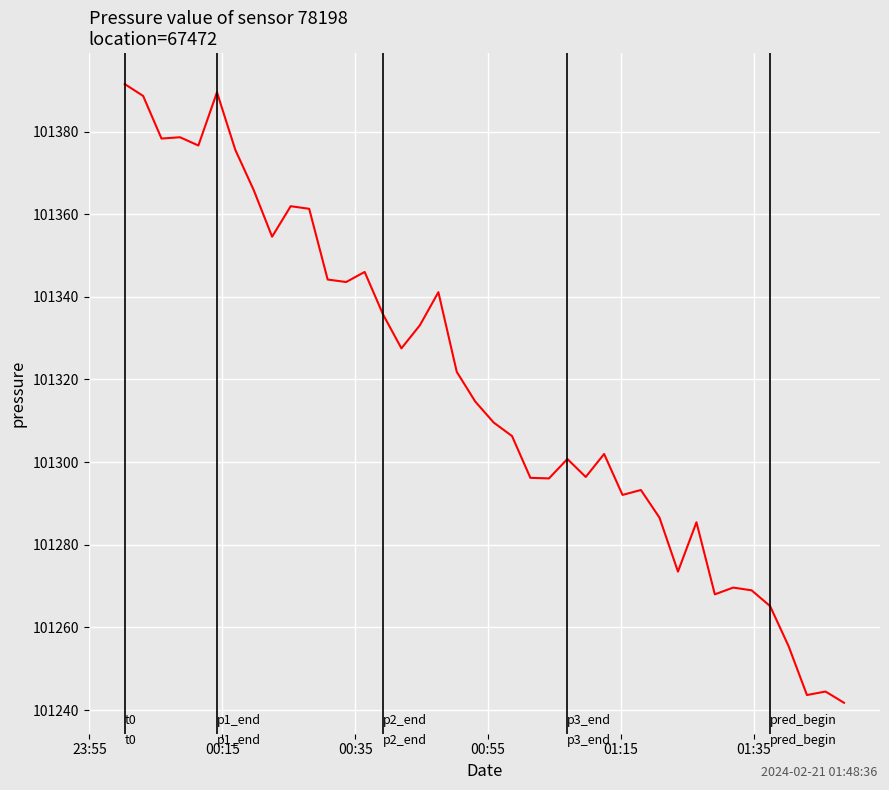

What is the smallest value displayed?

101241.8